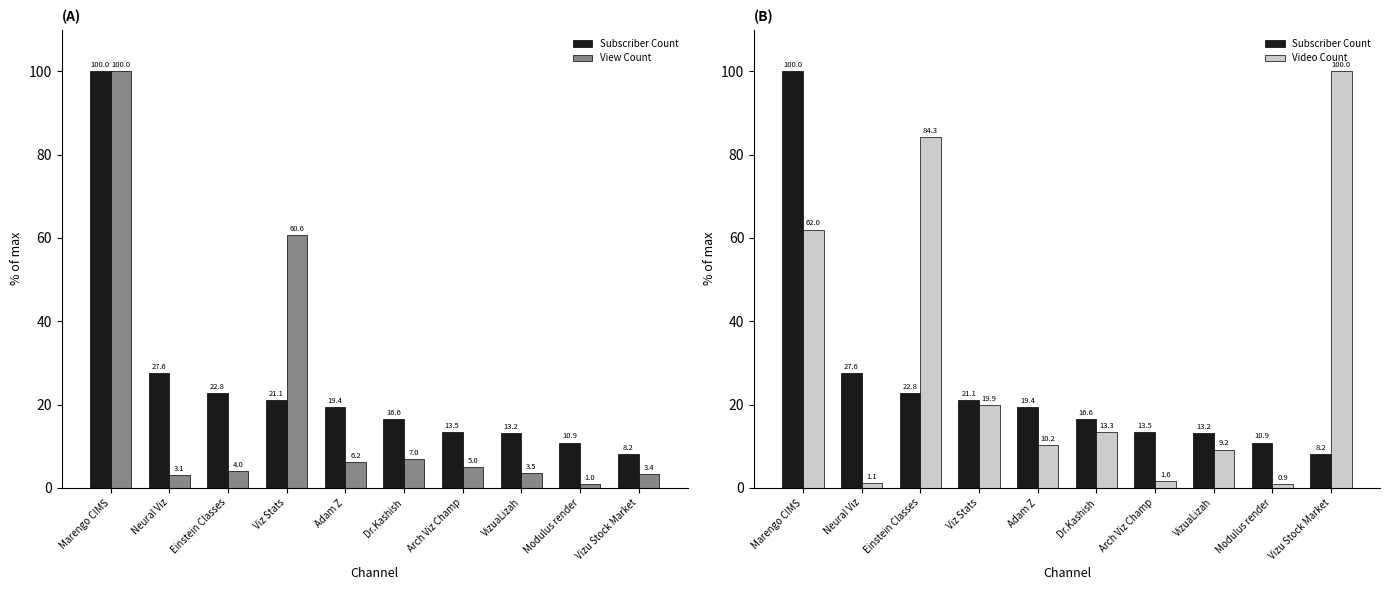

At which label does Video Count first exceed 13?

Marengo CIMS